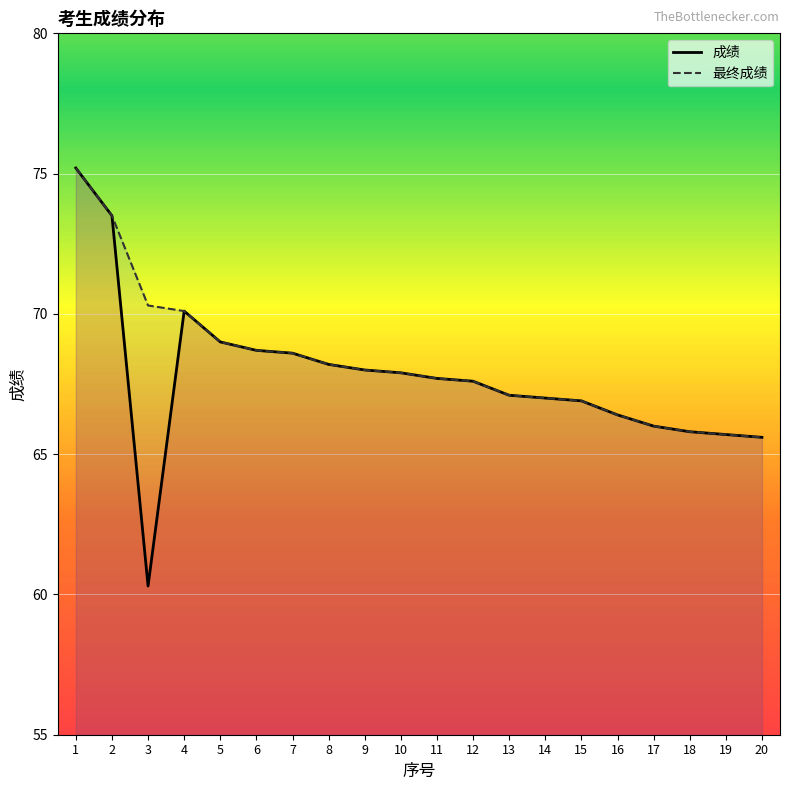

What are all the series names shown in the legend?

成绩, 最终成绩